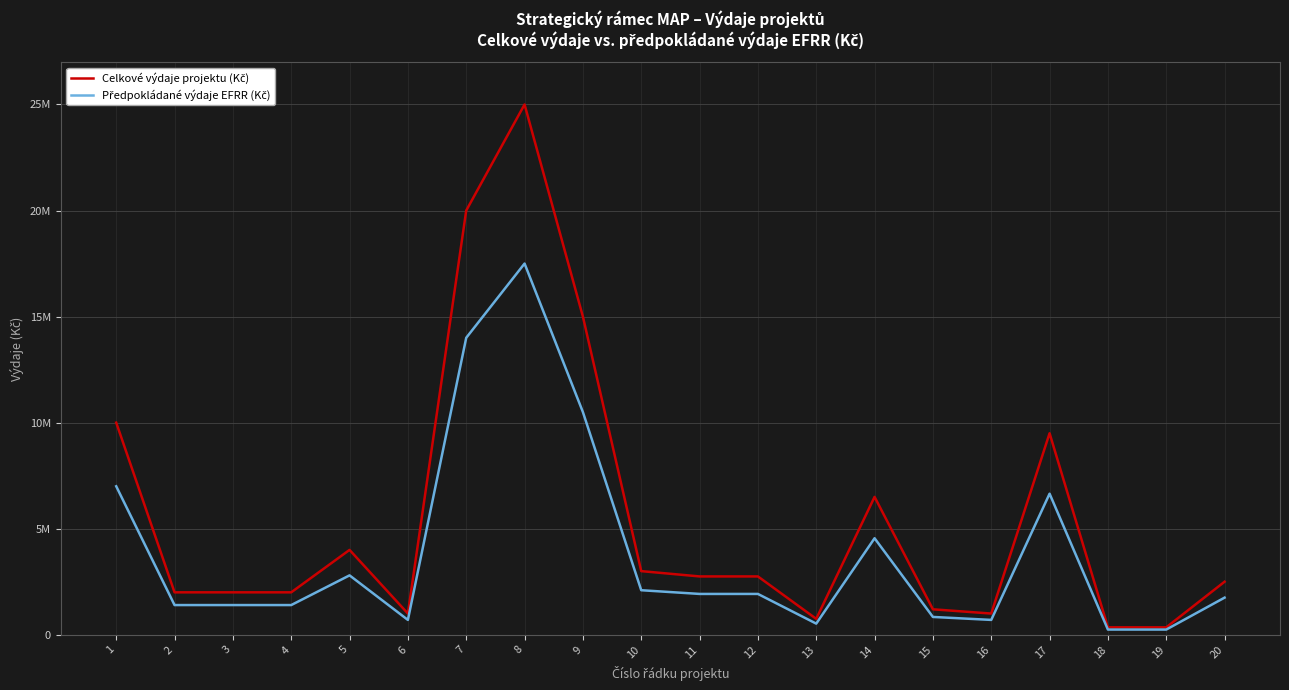

Does the chart display data point markers on the line(s)?

No